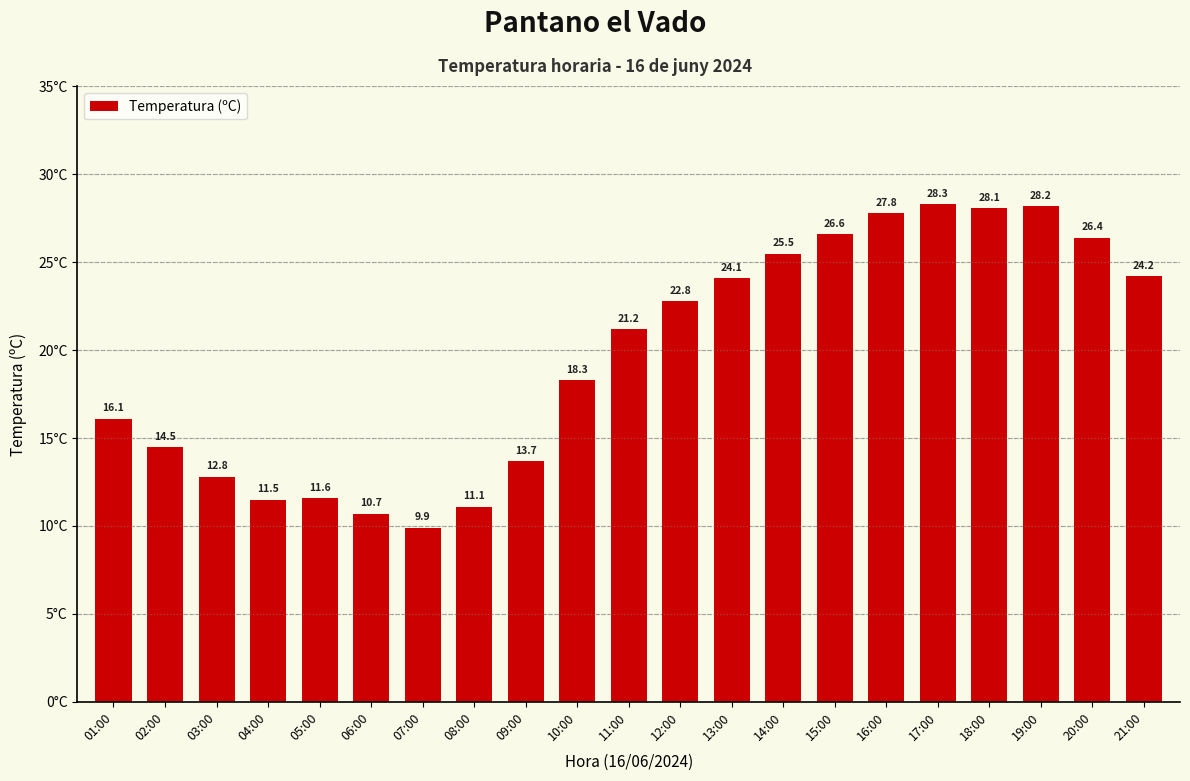

Reading right to left, list all the values displayed in this chart.

24.2	26.4	28.2	28.1	28.3	27.8	26.6	25.5	24.1	22.8	21.2	18.3	13.7	11.1	9.9	10.7	11.6	11.5	12.8	14.5	16.1